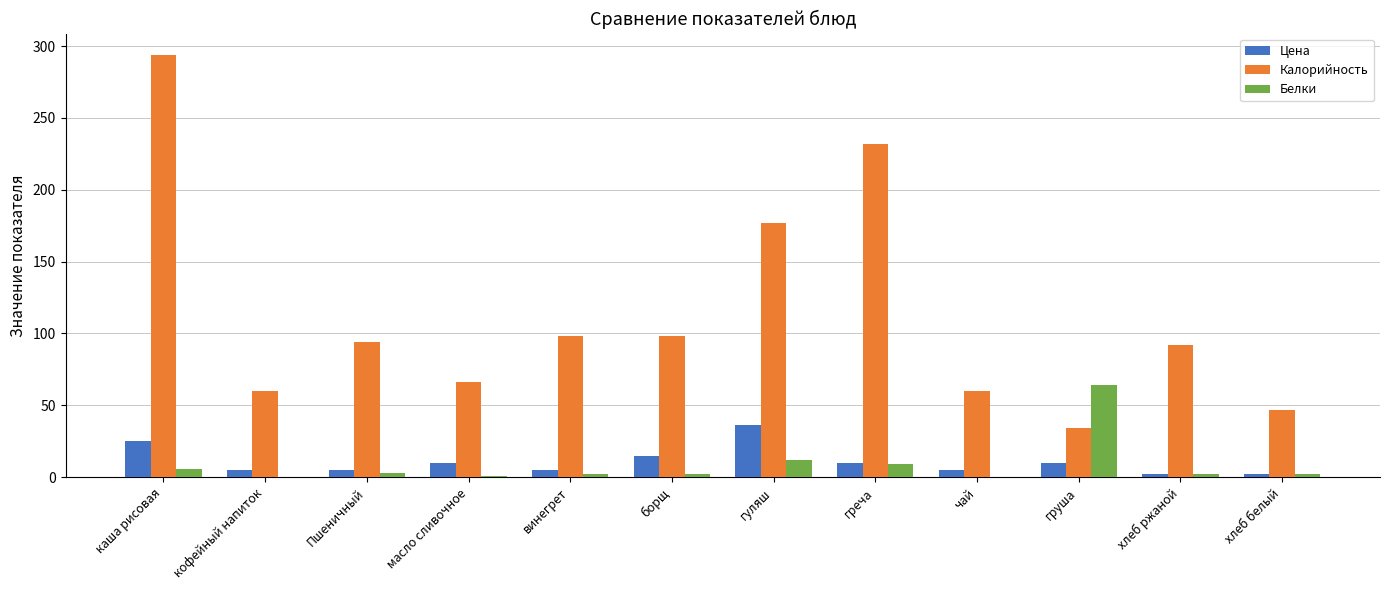

The value of Калорийность at груша is 34. True or false?

True